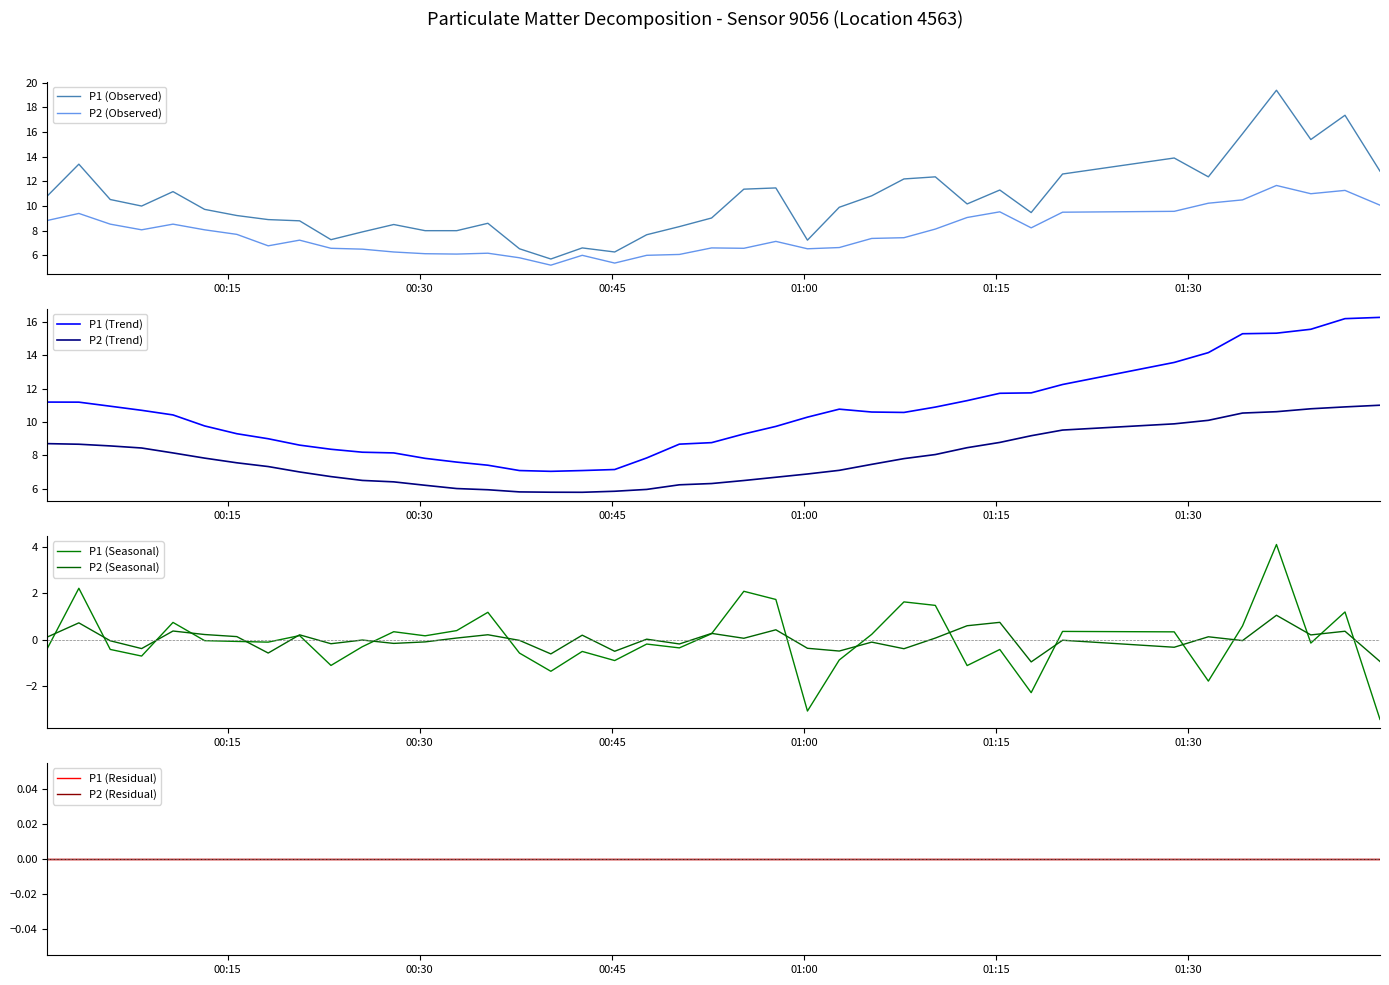

What is the difference between the second highest and second lowest values in the P1 series?

11.1